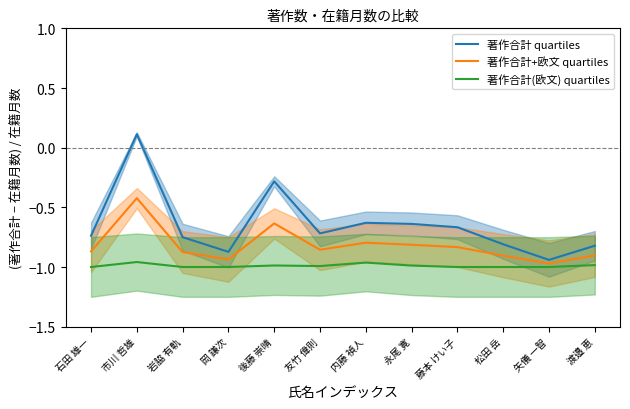

True or false: 著作合計(欧文) quartiles and 著作合計 quartiles intersect in this chart.

False